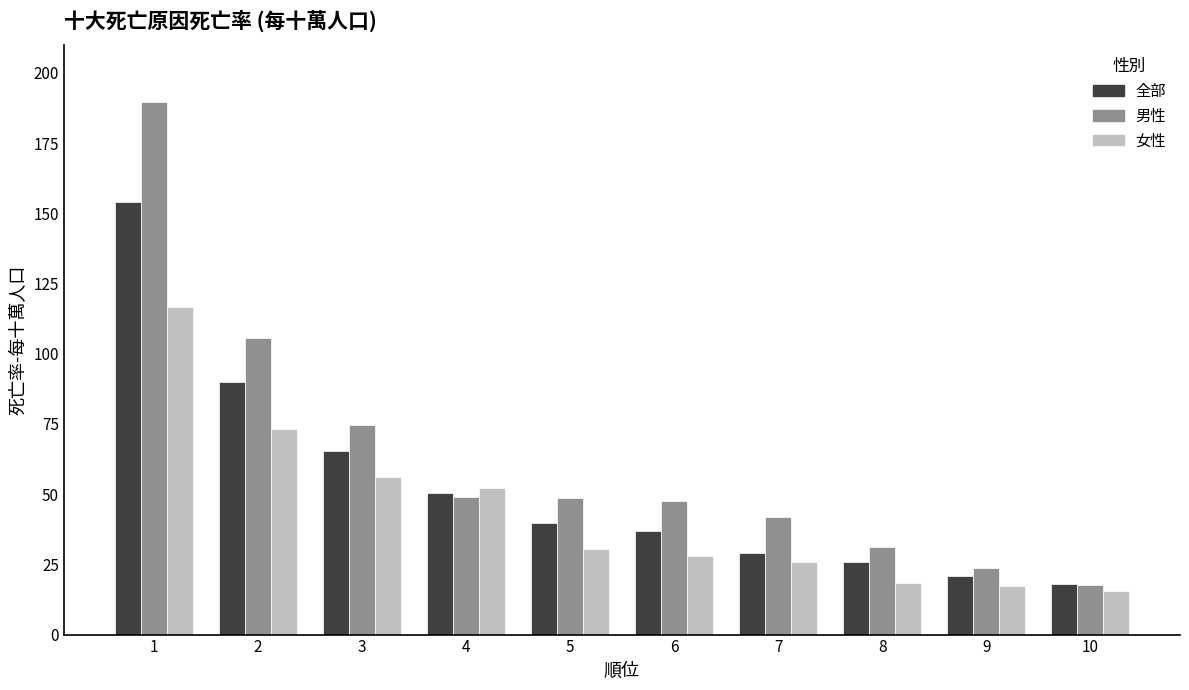

What is the smallest value displayed?

15.4